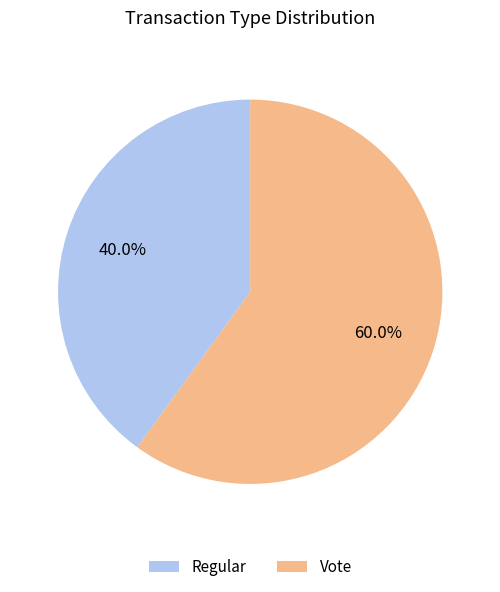

To the nearest percent, what percentage of the pie is Regular?

40%